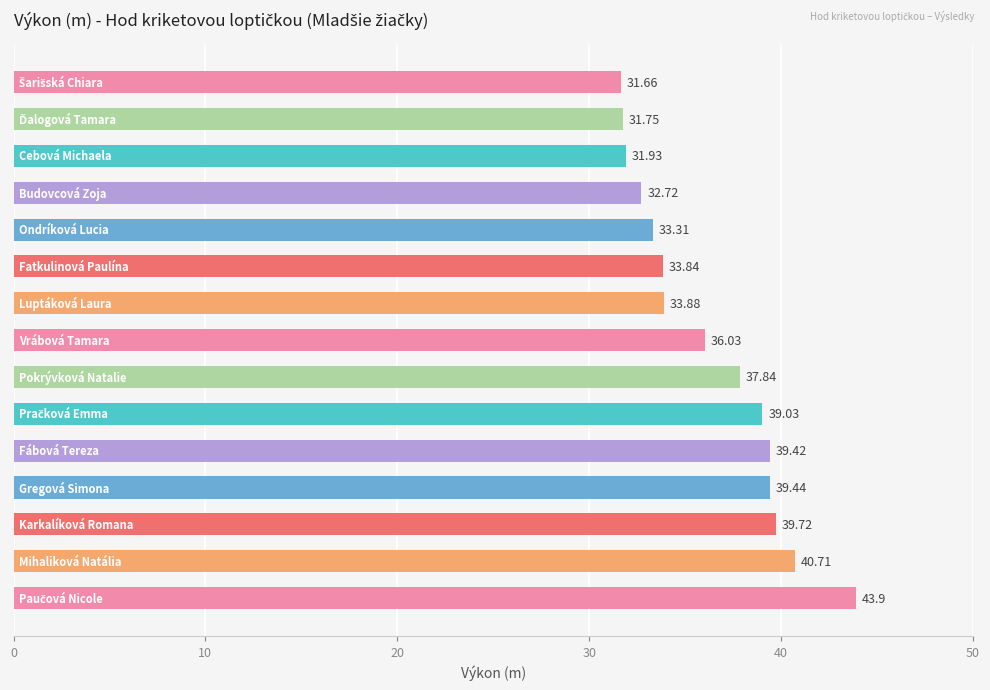

What is the difference between the second highest and second lowest values?

9.0